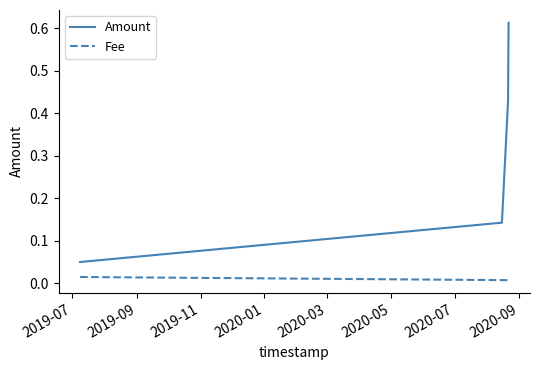

What are all the series names shown in the legend?

Amount, Fee